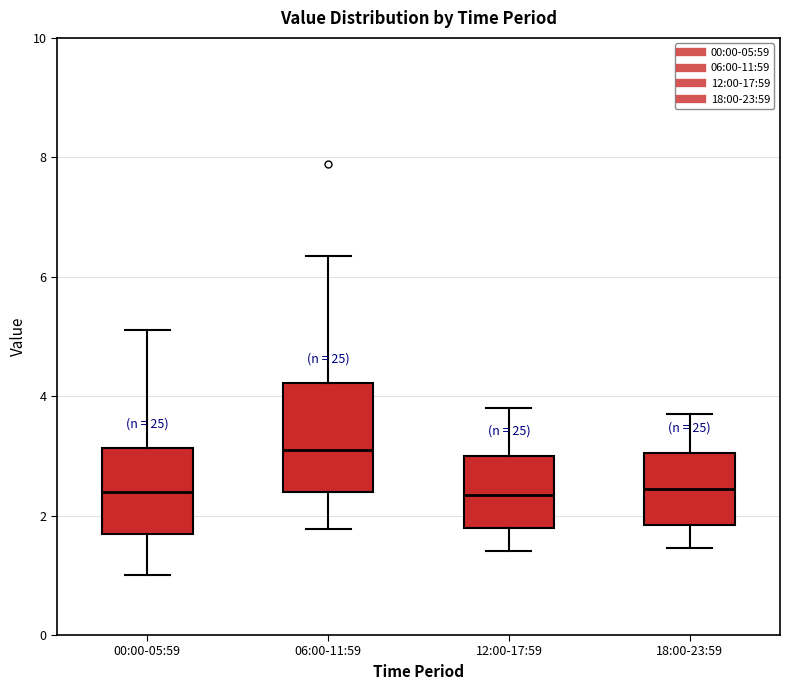

Comparing the boxes themselves (not the whiskers), which one is the tallest?

06:00-11:59